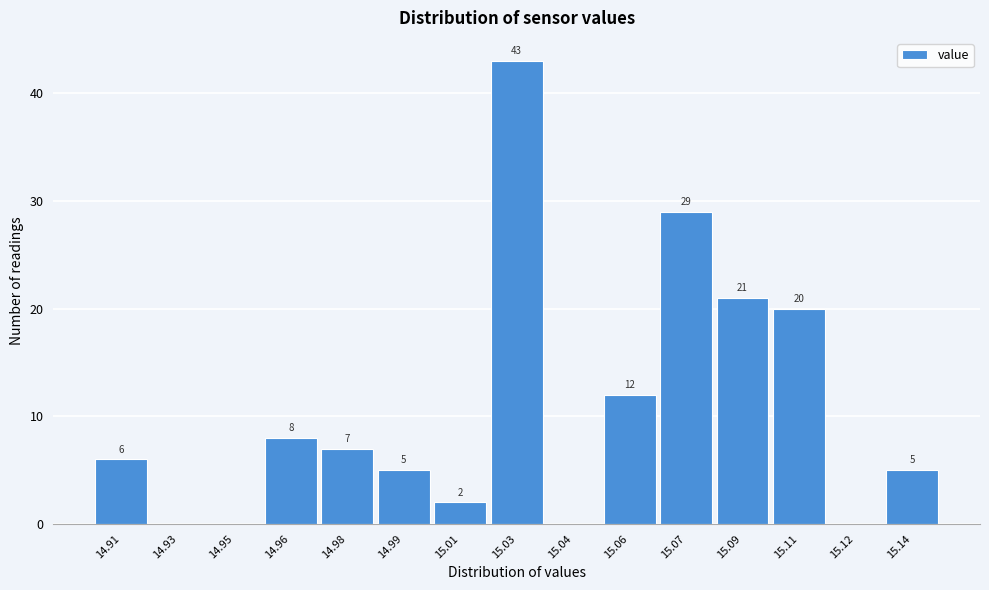

Reading left to right, what are all the values shown in this chart?

14.91=6	14.93=0	14.95=0	14.96=8	14.98=7	14.99=5	15.01=2	15.03=43	15.04=0	15.06=12	15.07=29	15.09=21	15.11=20	15.12=0	15.14=5